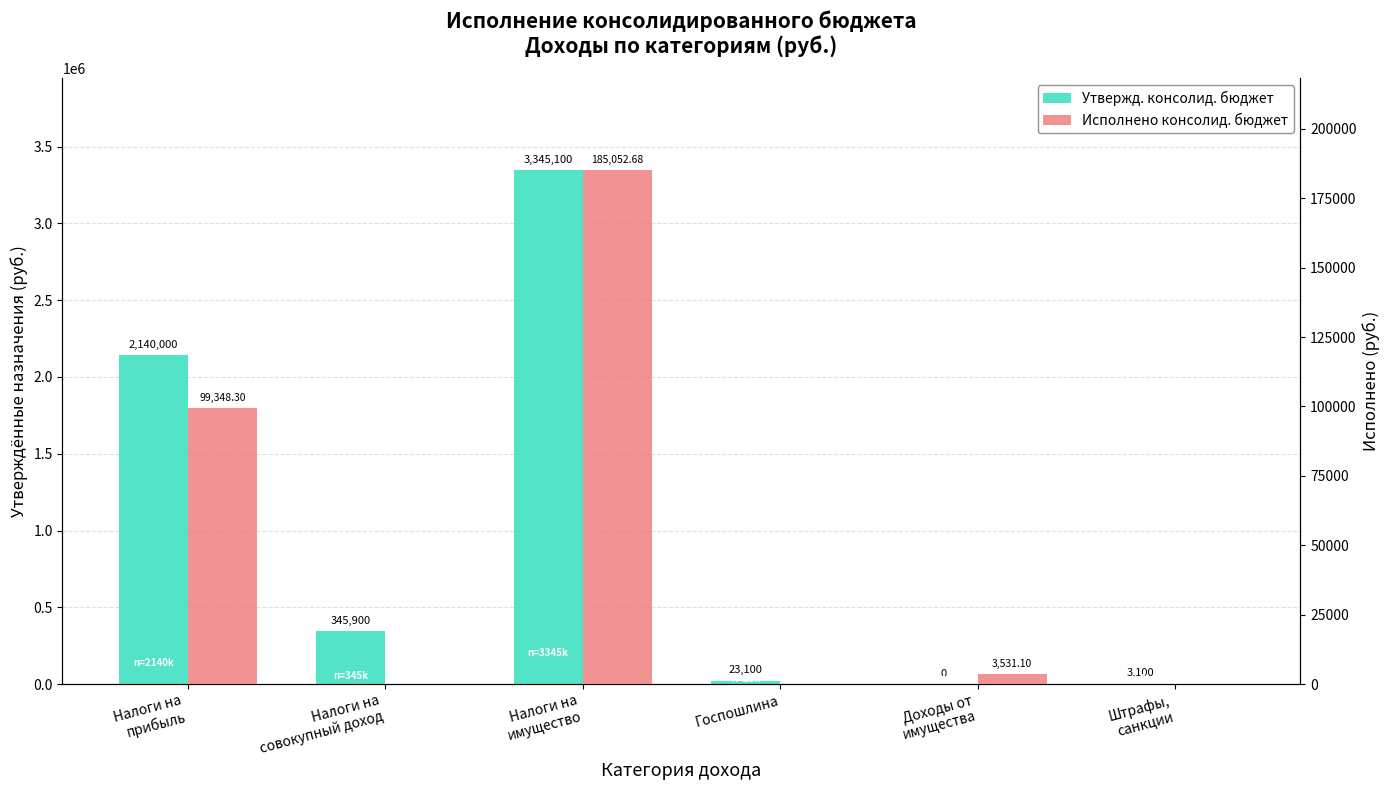

What is the difference between the highest and lowest values at Налоги на
совокупный доход?

345900.0